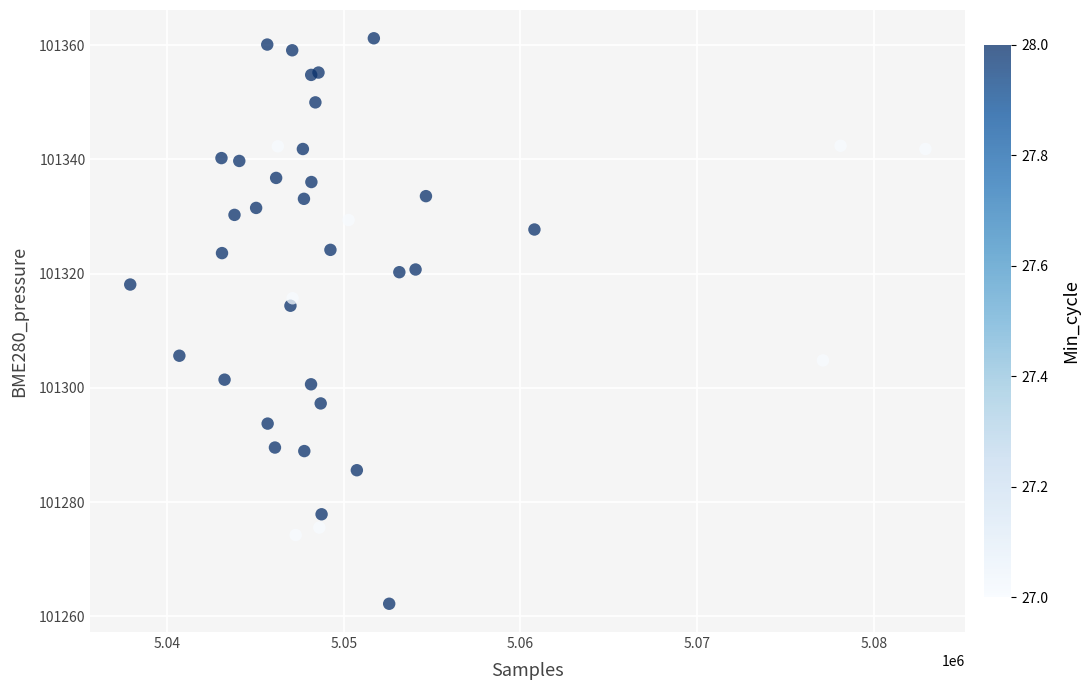

What Y value in the scatter plot is closest to 101311?

101314.4